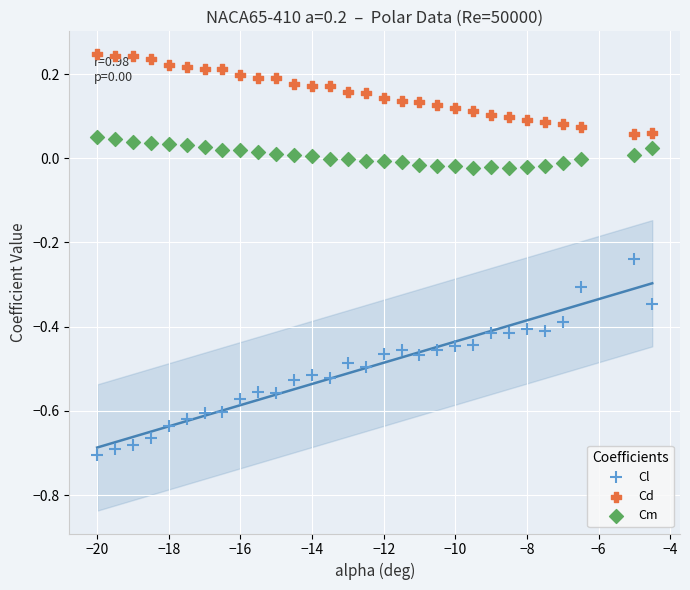

What is the X range (max minus min) for the scatter plot?

15.5